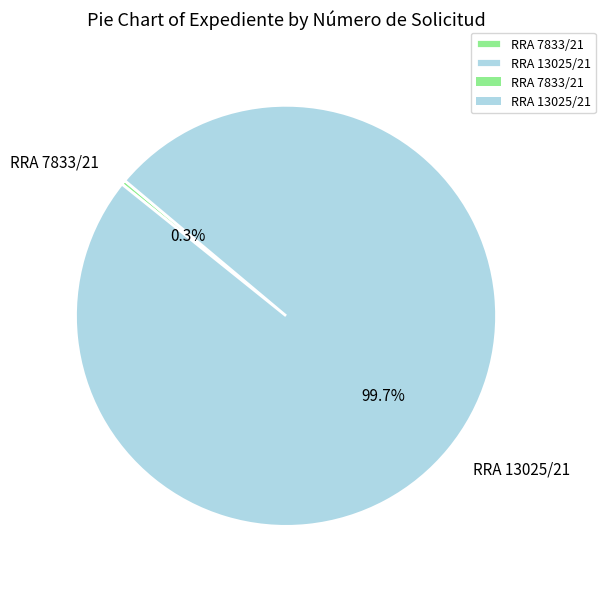

Which slice is the largest?

RRA 13025/21